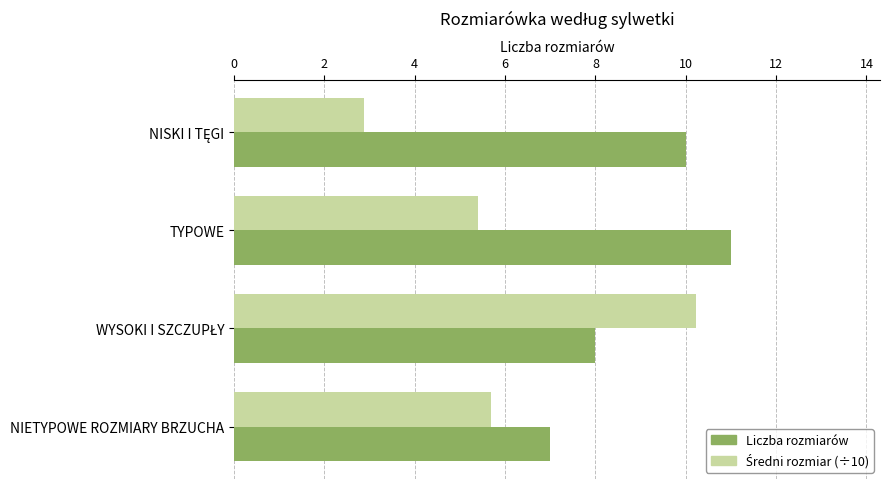

What is the spread (max minus min) of values at TYPOWE?

5.6